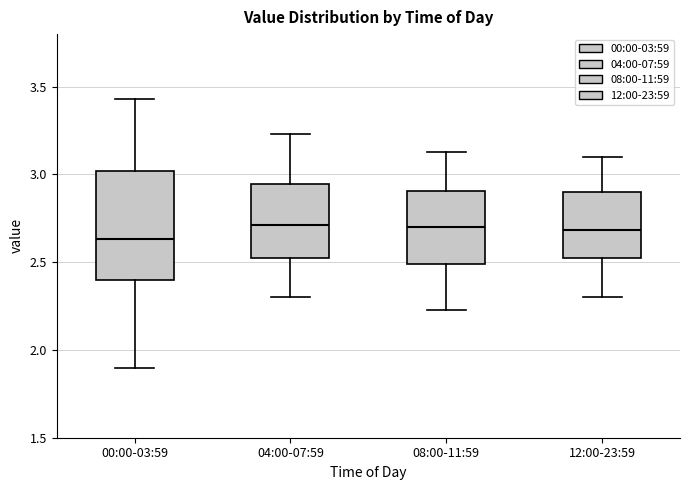

Which box is the tallest, from its lower edge to its upper edge?

00:00-03:59